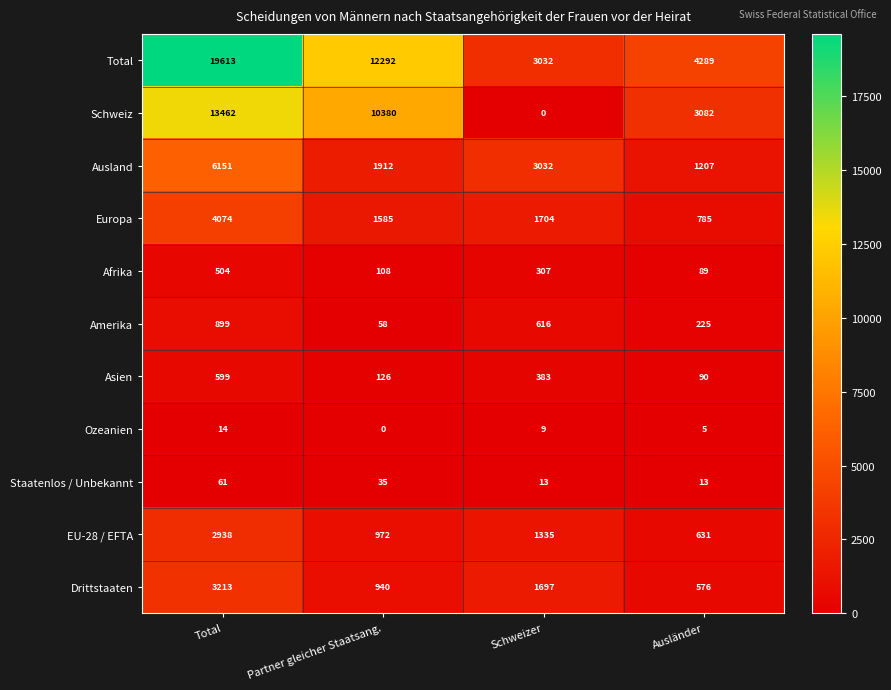

Which series has the largest total across all categories?

Total